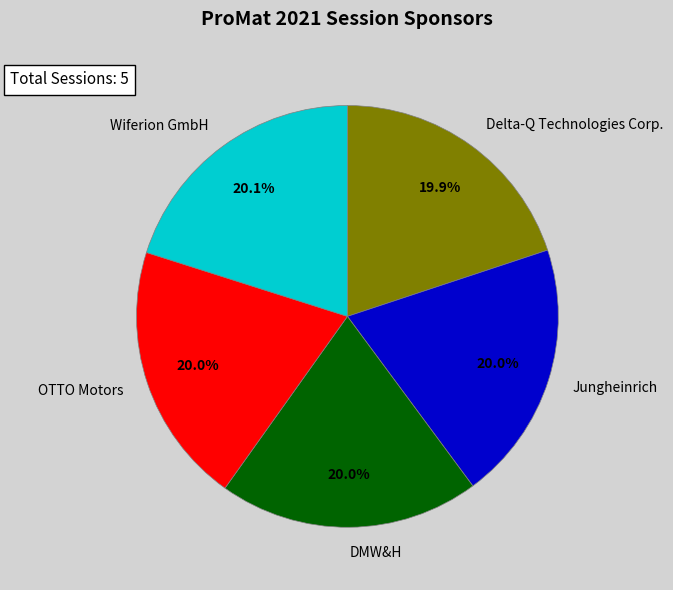

Approximately how many times larger is the value at Delta-Q Technologies Corp. compared to Wiferion GmbH?

1.0